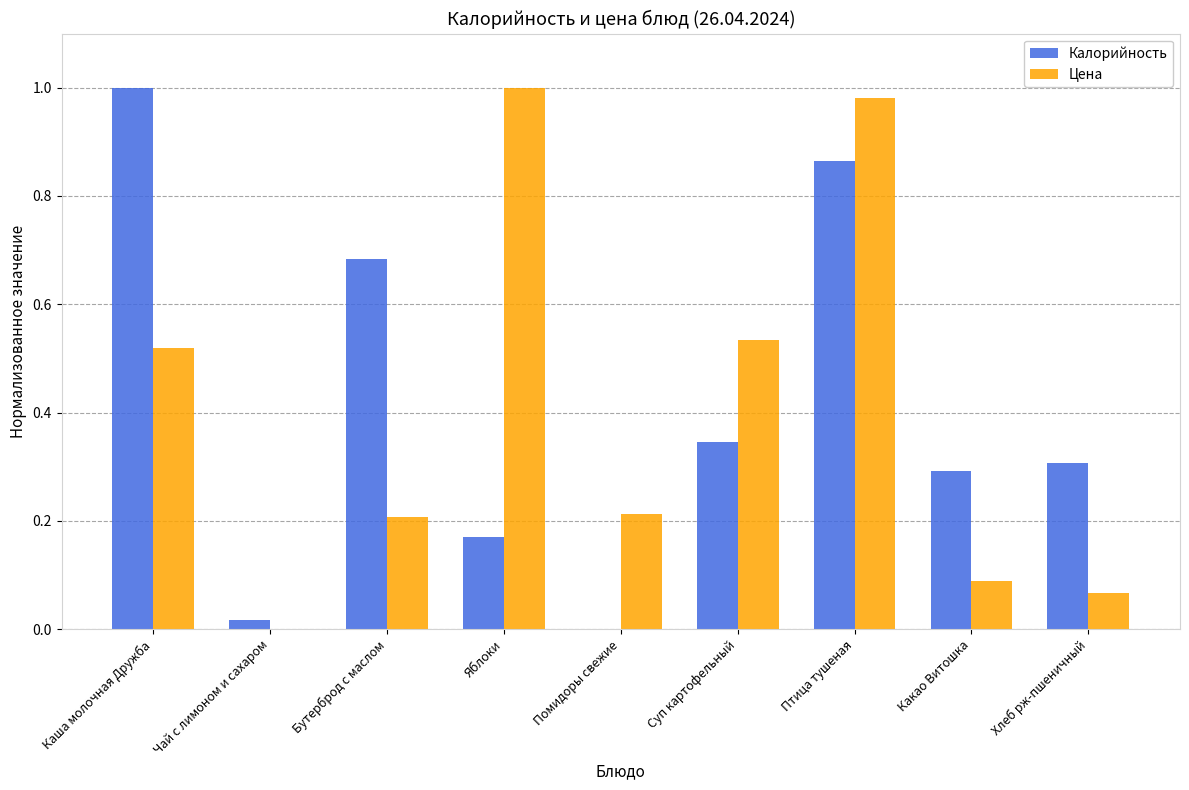

Is it true that Цена equals 1.4 at Яблоки?

False